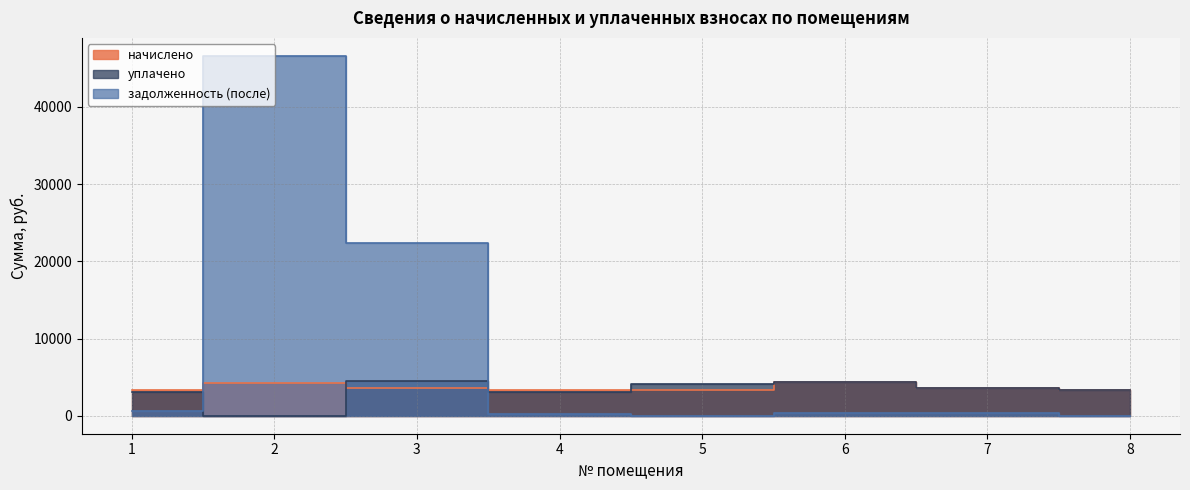

Where is the first local maximum for уплачено?

3